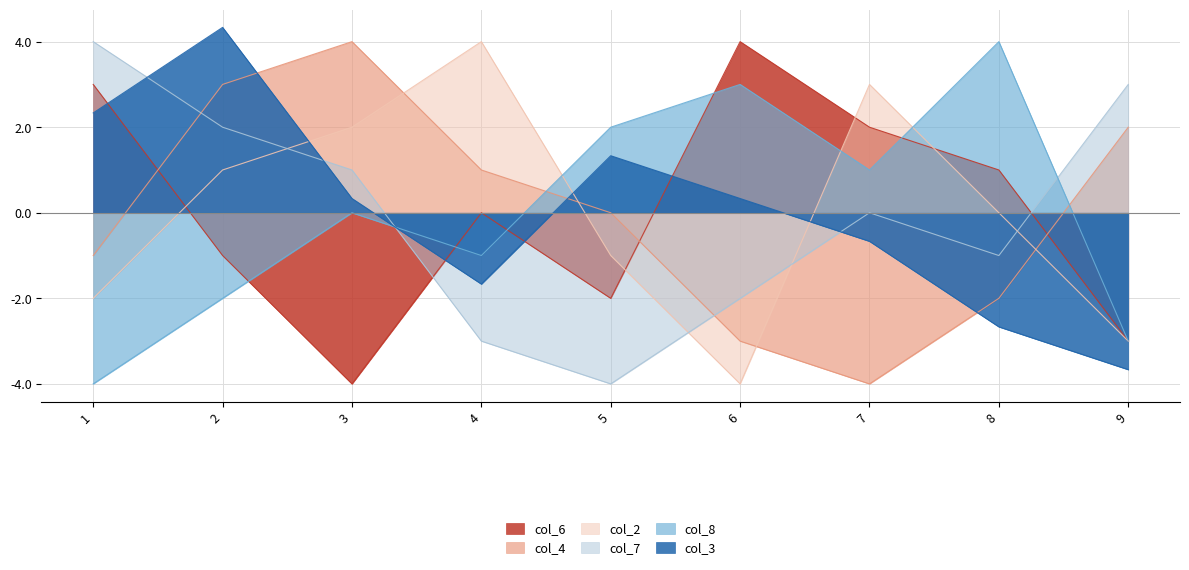

Reading left to right, what are all the values shown in this chart?

col_6: 1=3.0	2=-1.0	3=-4.0	4=0.0	5=-2.0	6=4.0	7=2.0	8=1.0	9=-3.0
col_8: 1=-4.0	2=-2.0	3=0.0	4=-1.0	5=2.0	6=3.0	7=1.0	8=4.0	9=-3.0
col_4: 1=-1.0	2=3.0	3=4.0	4=1.0	5=0.0	6=-3.0	7=-4.0	8=-2.0	9=2.0
col_7: 1=4.0	2=2.0	3=1.0	4=-3.0	5=-4.0	6=-2.0	7=0.0	8=-1.0	9=3.0
col_2: 1=-2.0	2=1.0	3=2.0	4=4.0	5=-1.0	6=-4.0	7=3.0	8=0.0	9=-3.0
col_3: 1=2.3	2=4.3	3=0.3	4=-1.7	5=1.3	6=0.3	7=-0.7	8=-2.7	9=-3.7